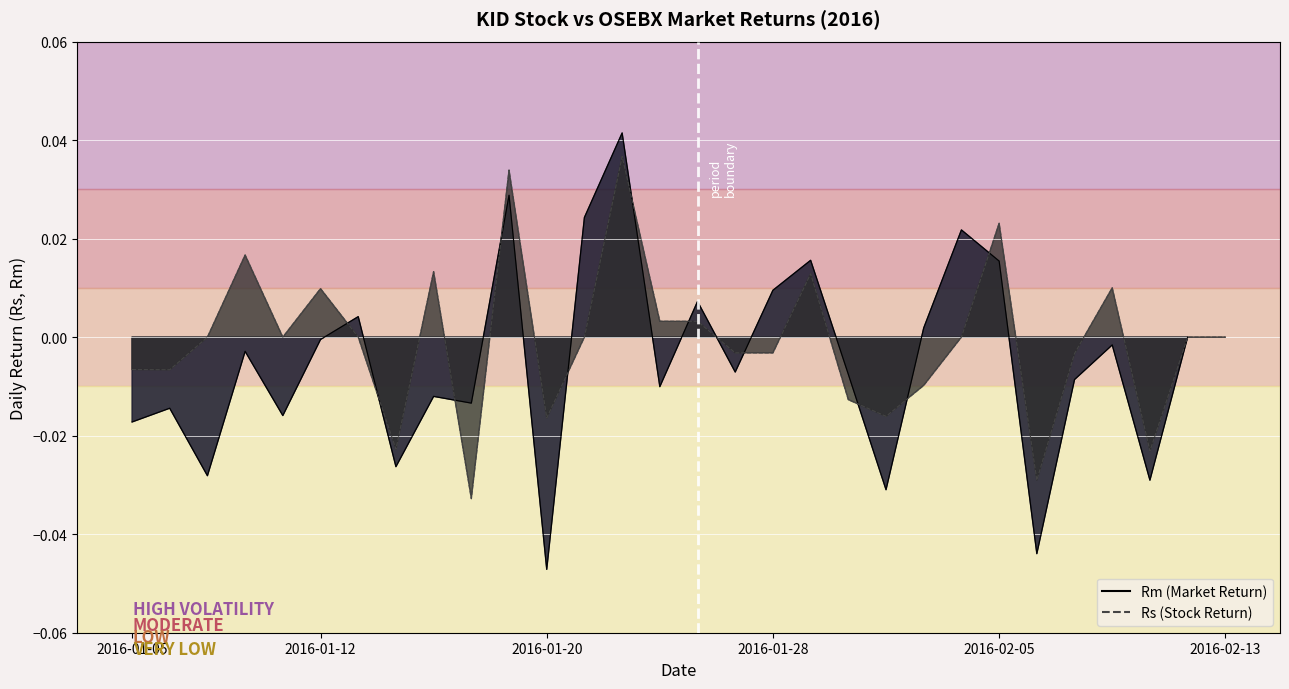

True or false: Rs has a value of -0.0 at 21.

False